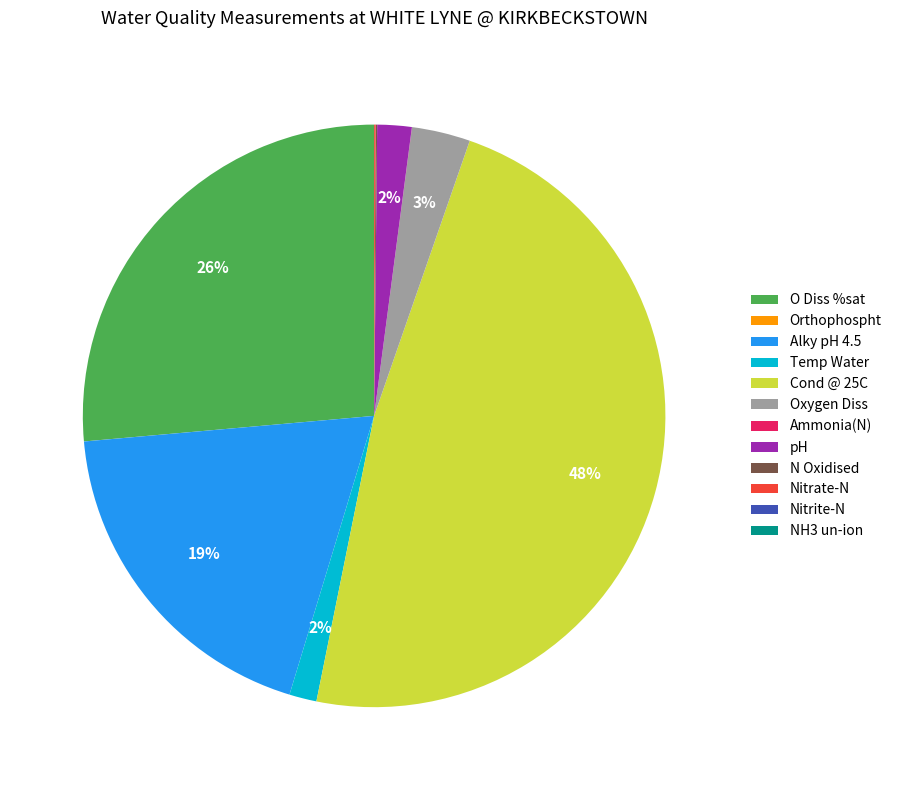

Between Alky pH 4.5 and Cond @ 25C, which is larger?

Cond @ 25C